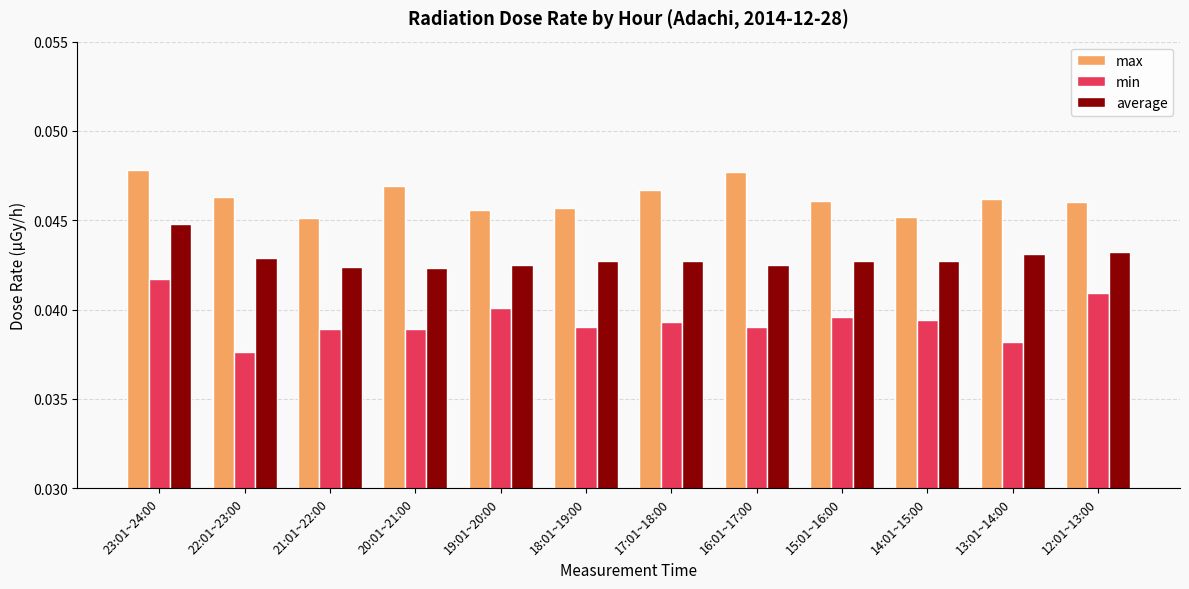

Which series has the largest range (max minus min)?

min